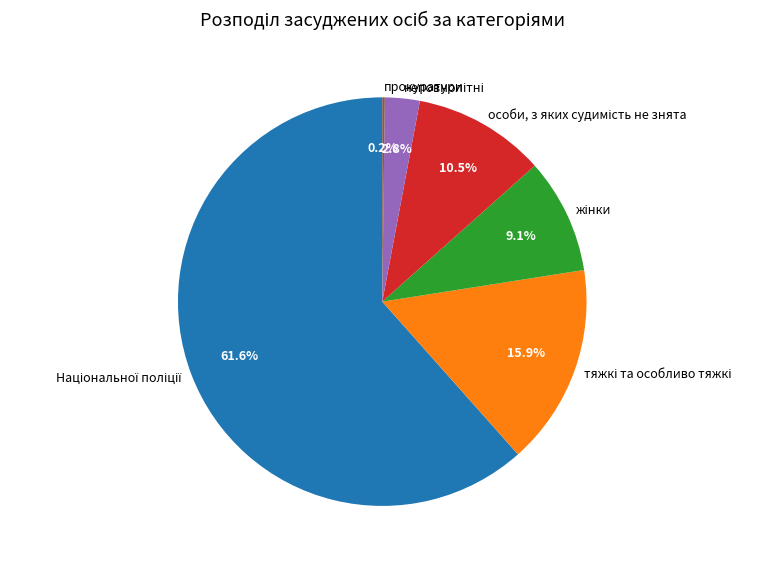

Is there any slice that represents more than half of the pie?

Yes